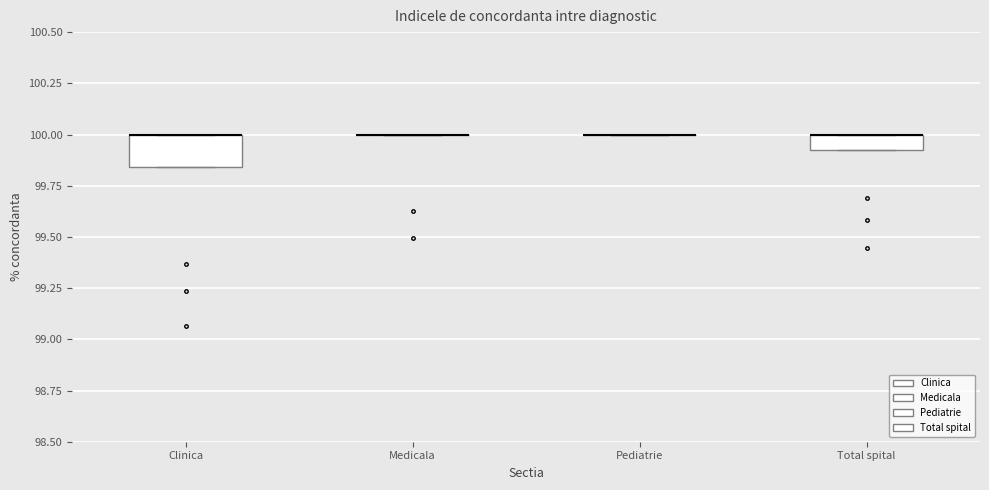

Which box is the tallest, from its lower edge to its upper edge?

Clinica